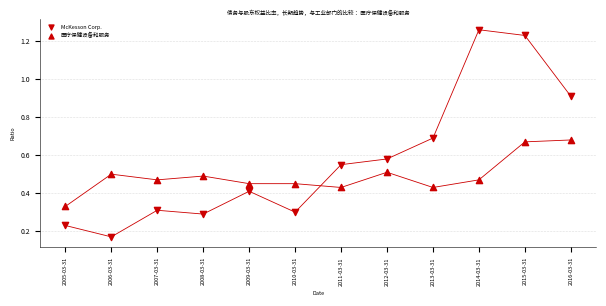

Count the number of points in this scatter plot.

24